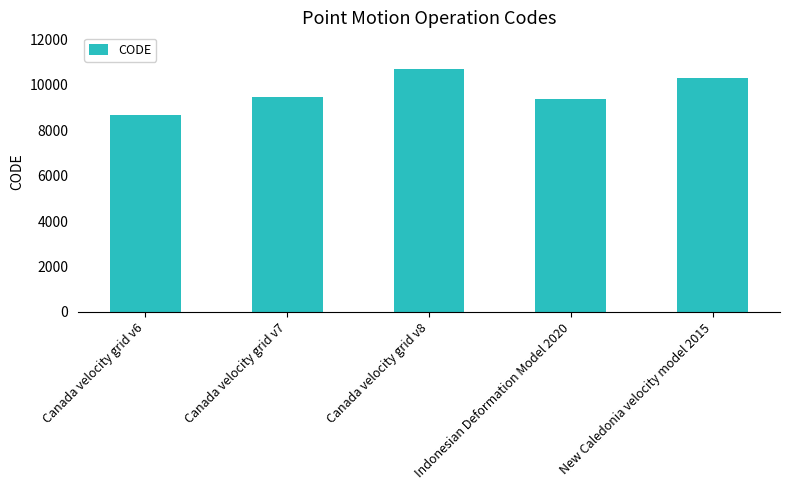

What is the difference between the maximum and minimum values?

2031